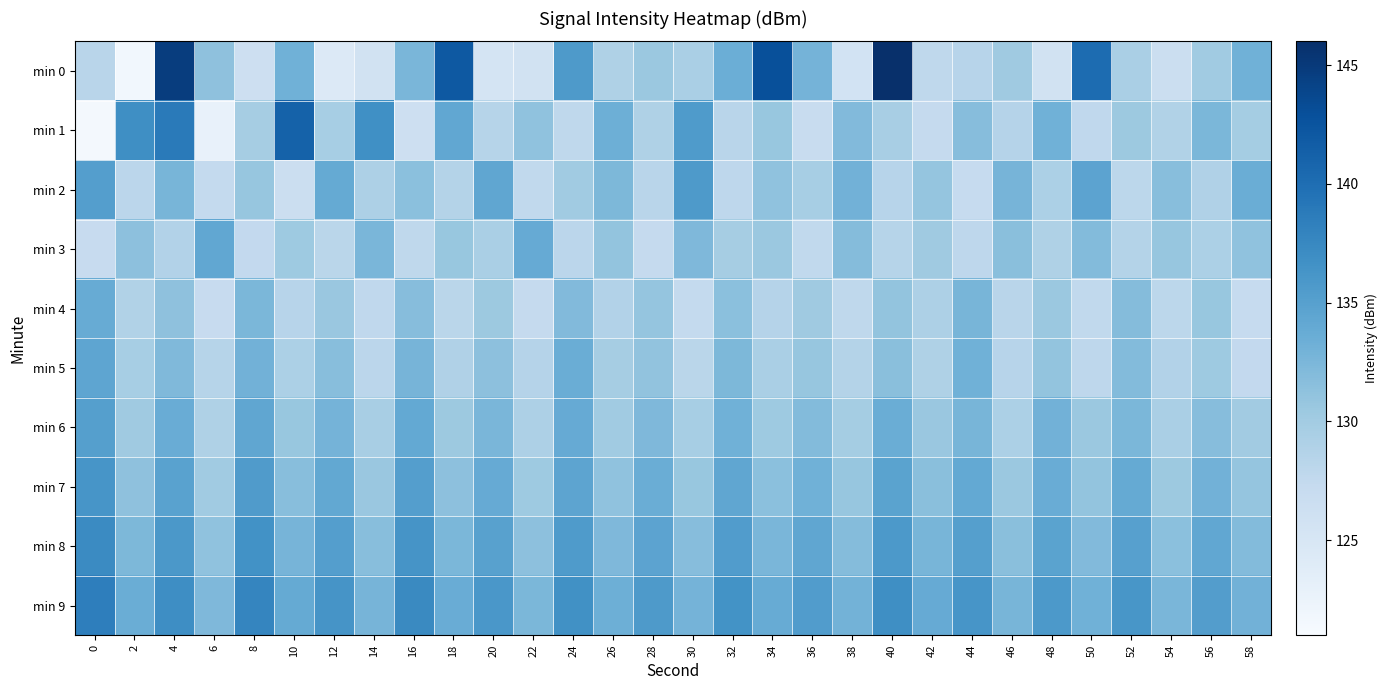

Which series has the widest spread of values?

row_0